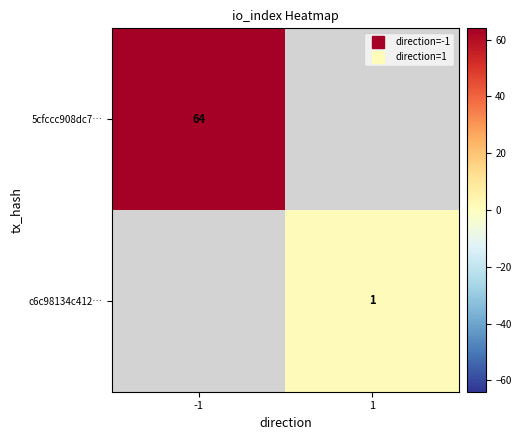

Which category has the lowest value in the c6c98134c412… series?

-1